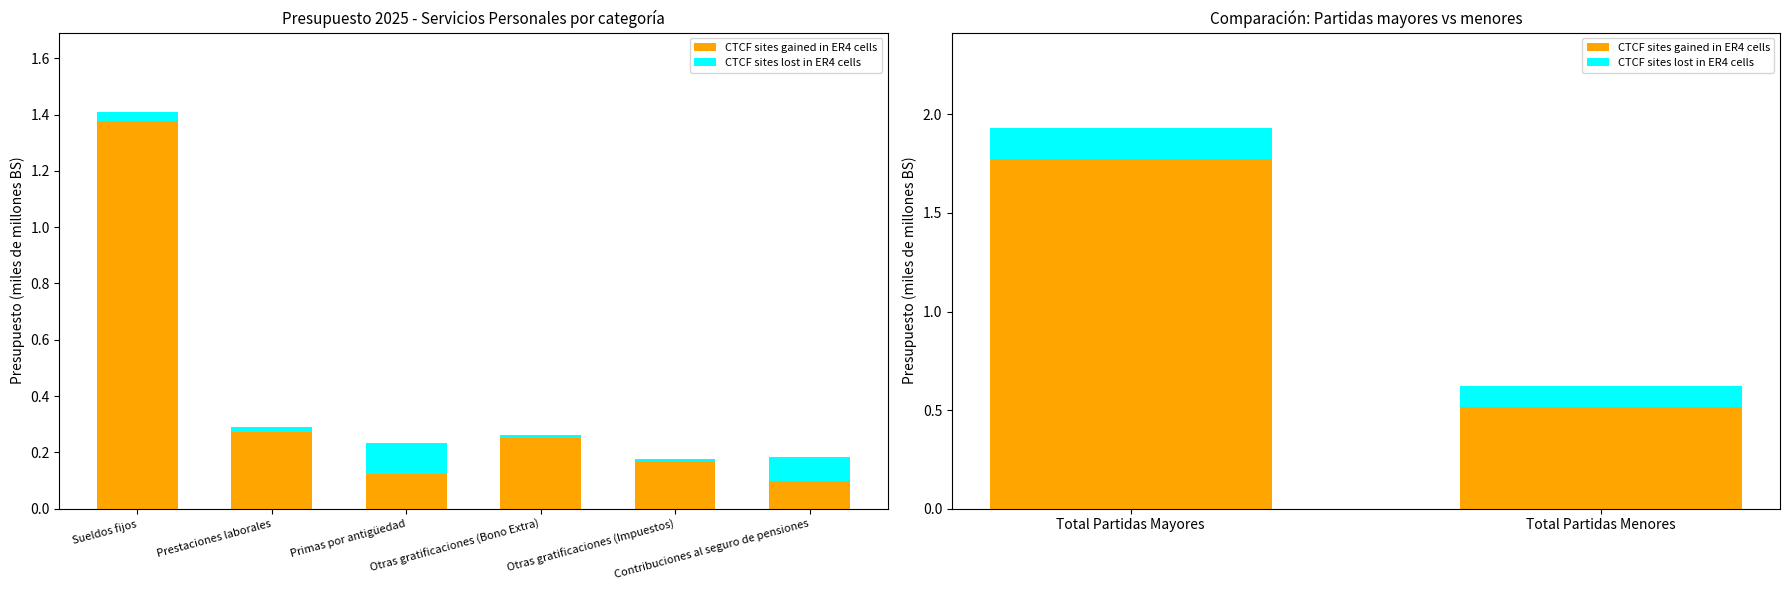

What position from the left is Total Partidas Mayores?

1